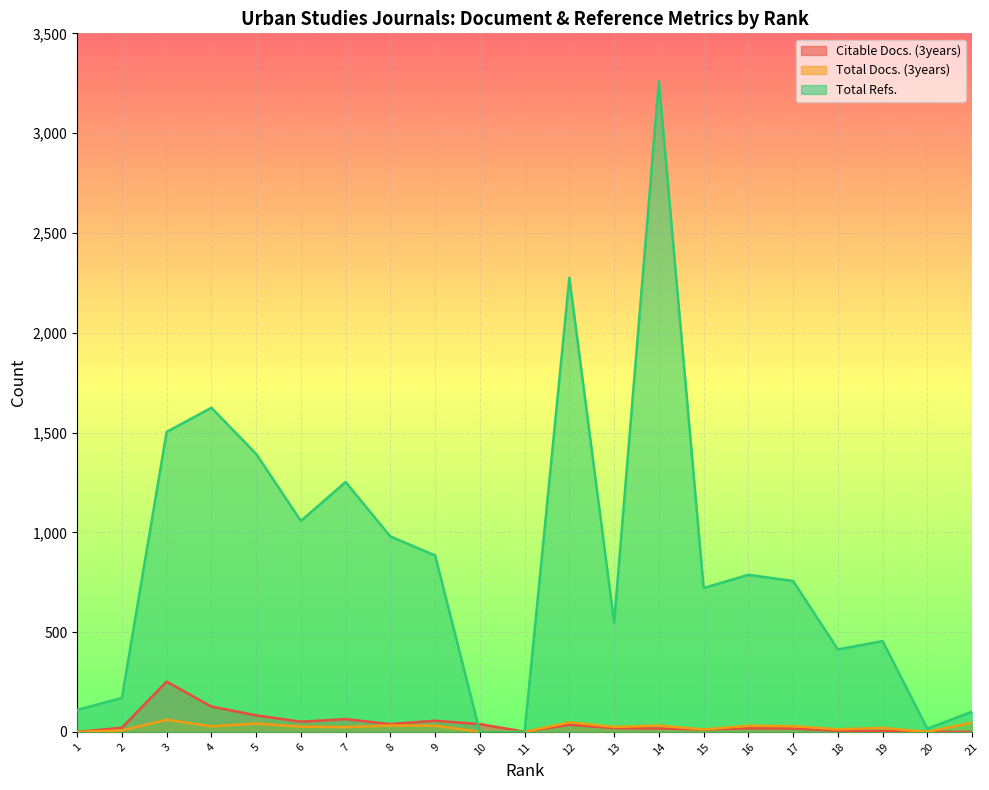

True or false: Citable Docs. (3years) has a value of 5 at 14.

False